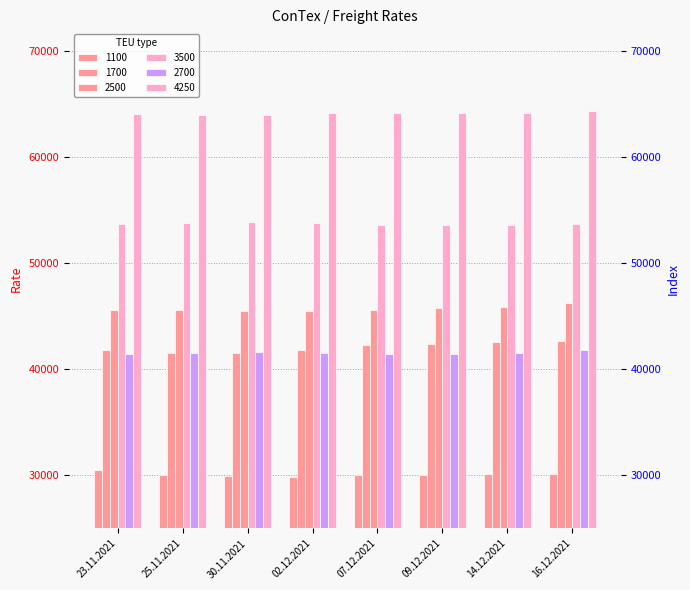

What position from the left is 07.12.2021?

5